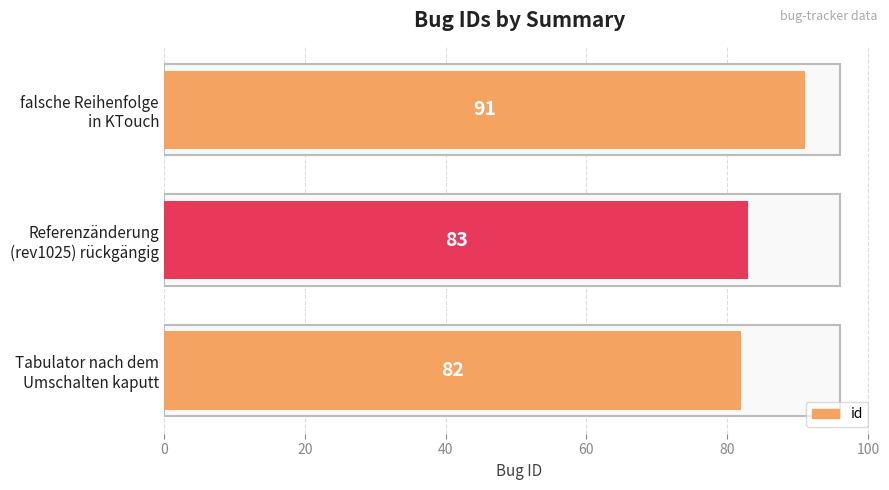

Where is the data nearest to the value 86?

Referenzänderung
(rev1025) rückgängig